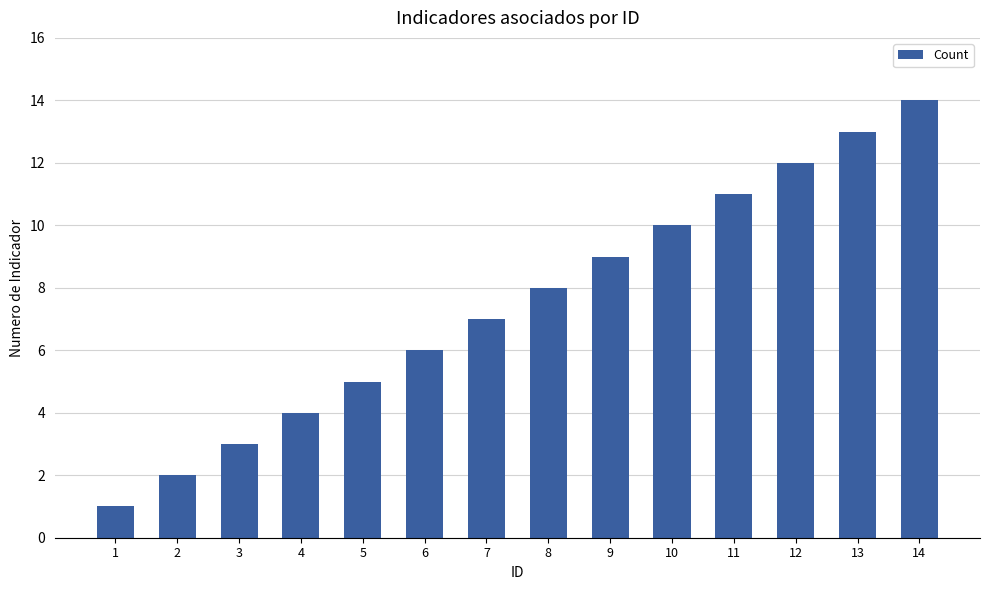

What is the value of the 6th bar from the left?

6